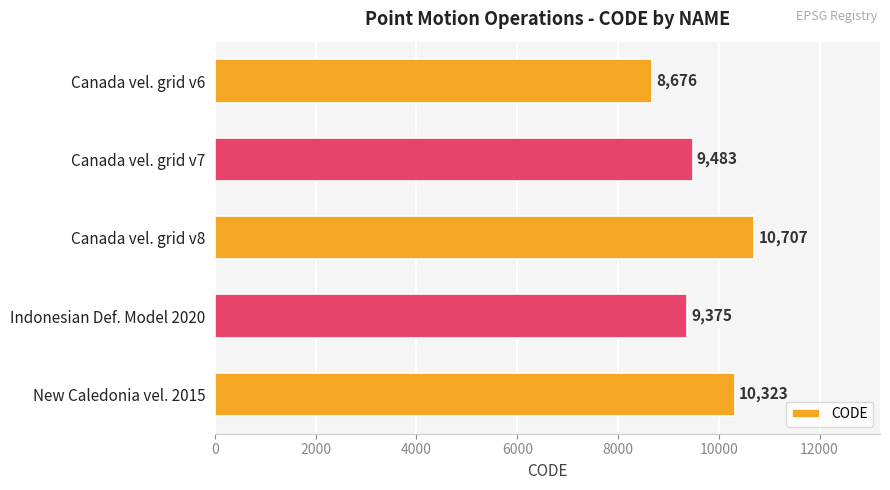

Is it true that the value at Canada vel. grid v6 is 2998?

False